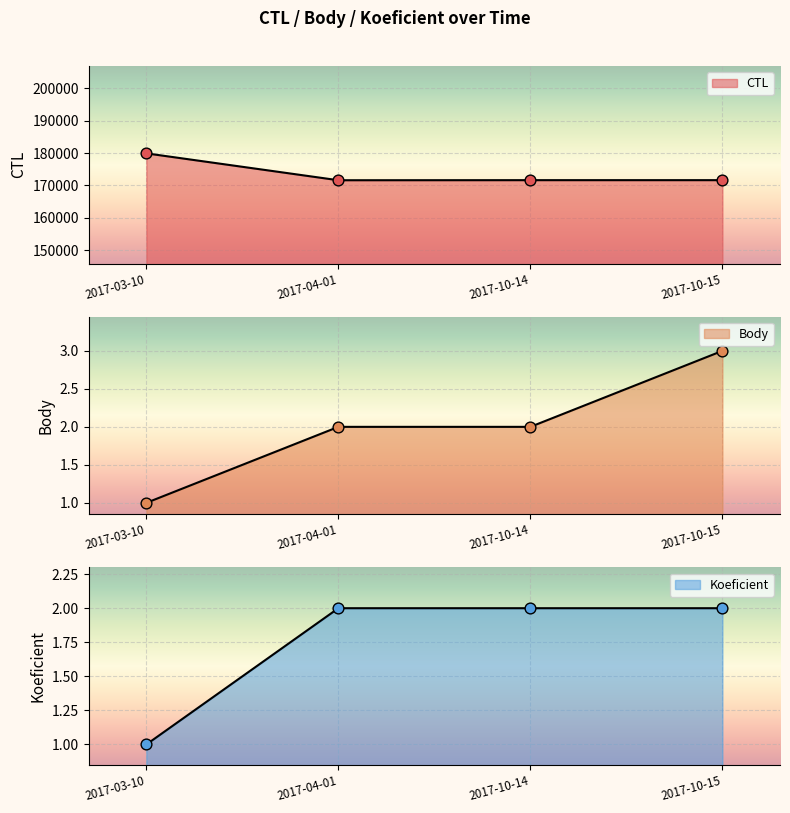

Which series has the largest Y range (max minus min)?

CTL